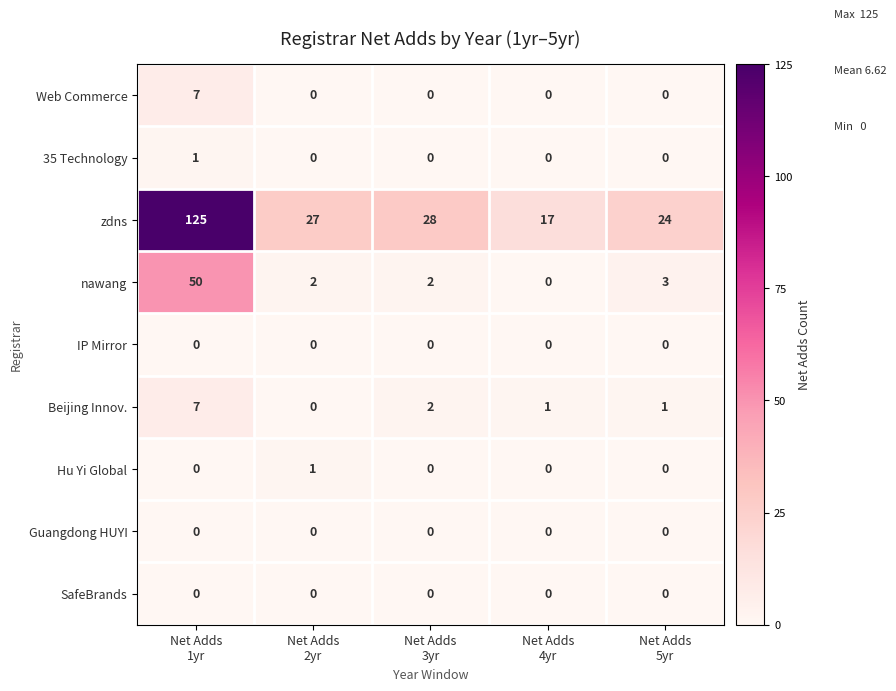

Between Net Adds
2yr and Net Adds
5yr, which series saw the biggest shift?

zdns